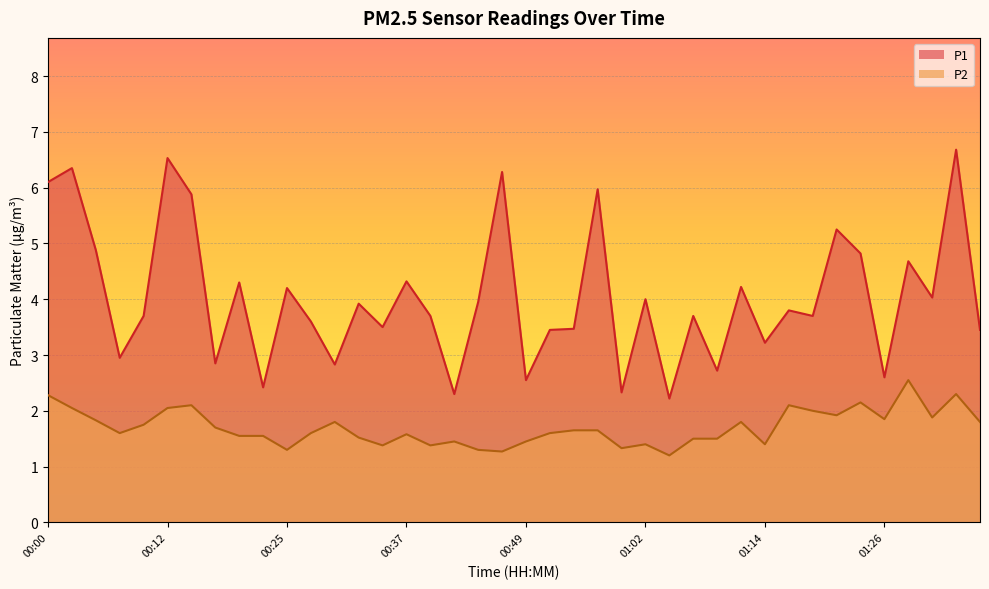

At which label does P2 reach its peak?

01:29